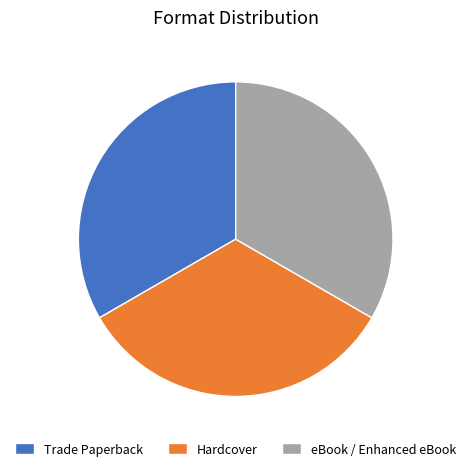

How many slices are in this pie chart?

3